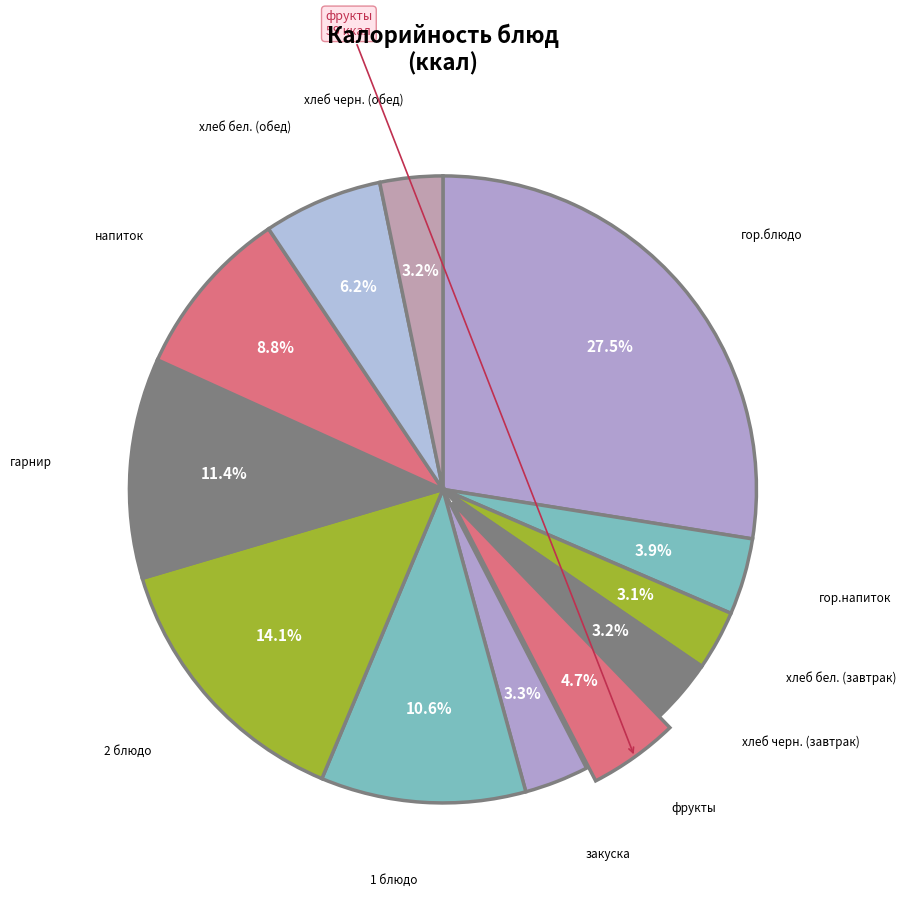

To the nearest percent, what is the difference between the largest and smallest slice percentages?

24%